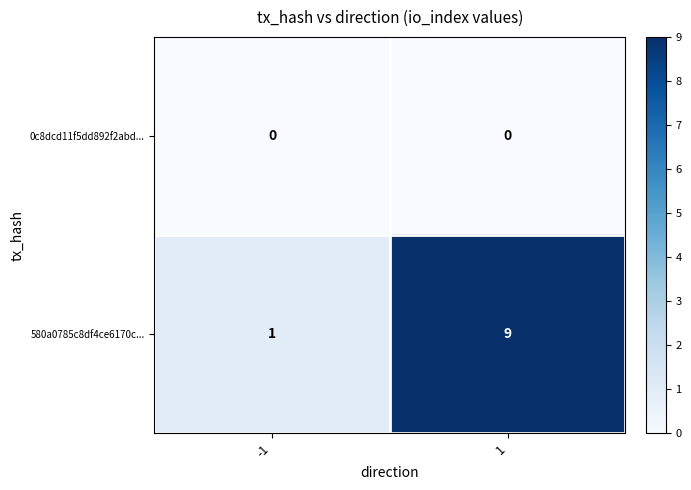

What is the difference between the maximum and minimum values in the 580a0785c8df4ce6170c... series?

8